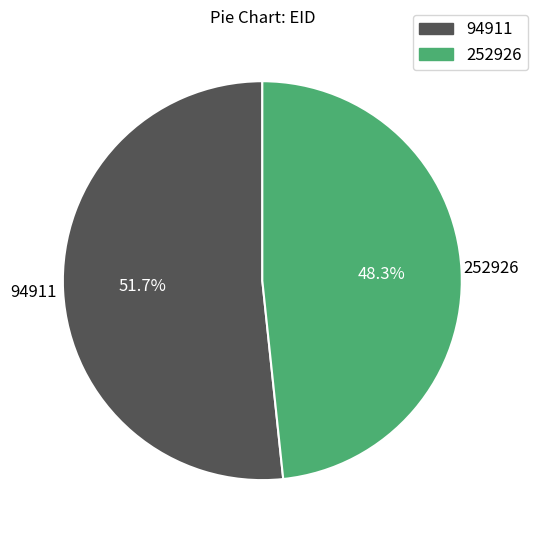

Between 252926 and 94911, which is larger?

94911